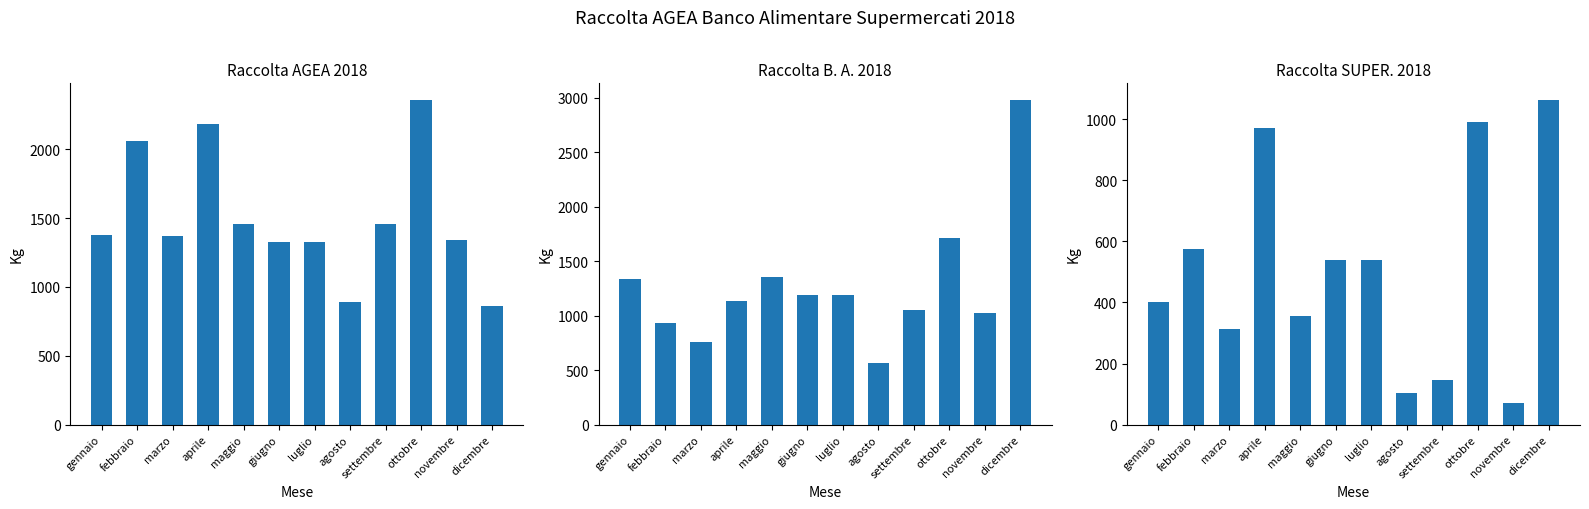

List the labels in order of Raccolta SUPER. 2018 value, largest first.

dicembre, ottobre, aprile, febbraio, giugno, luglio, gennaio, maggio, marzo, settembre, agosto, novembre